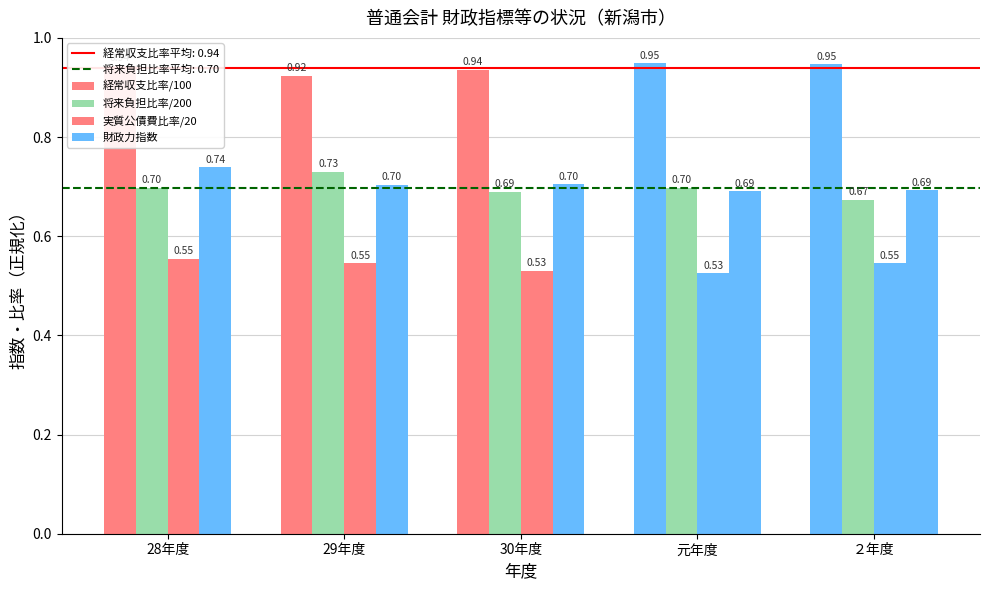

Does the chart contain stacked bars?

No